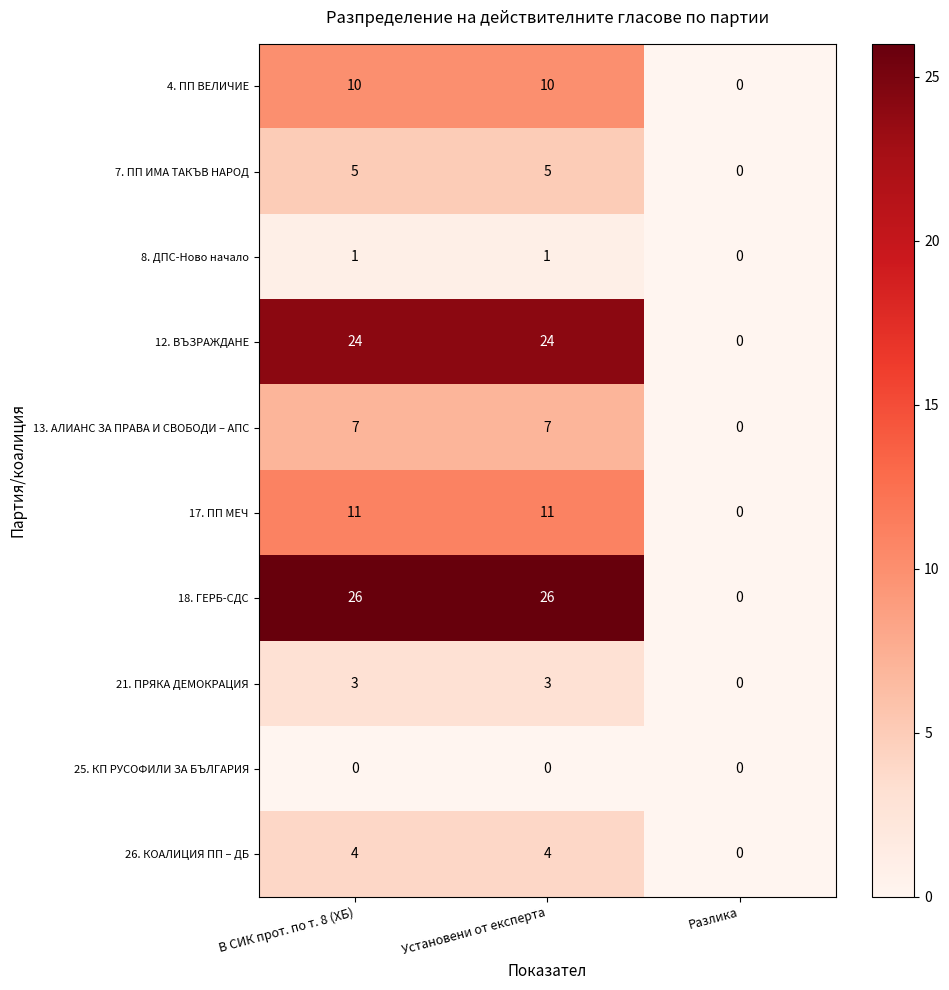

The value of 18. ГЕРБ-СДС at Разлика is -18. True or false?

False